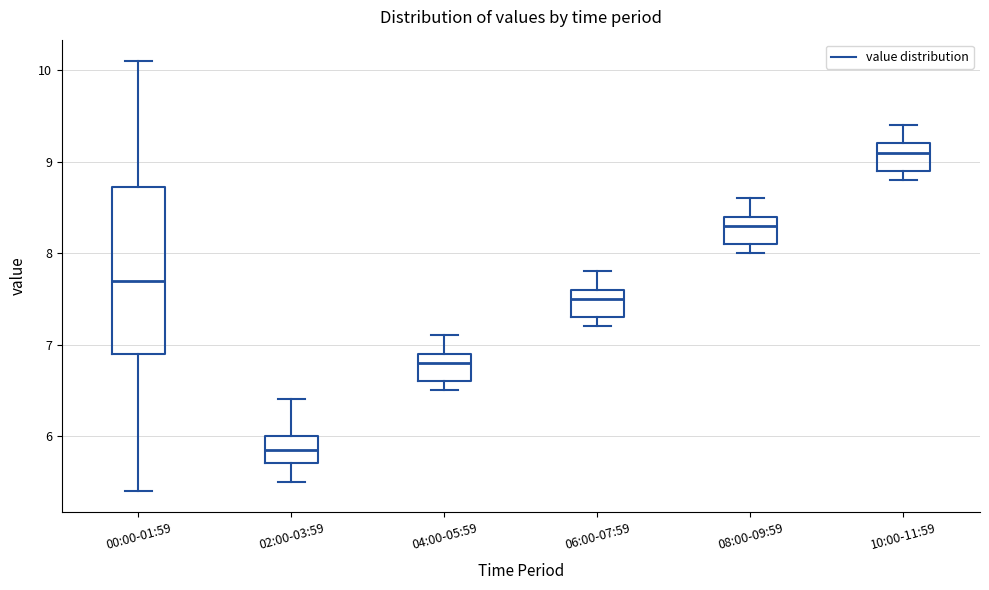

Reading left to right, transcribe this box plot: for each box, give where its median line is, the range the box spans, and where its two whiskers end, as read against the y-axis. The values are not printed on the chart, so give them approximately, as read against the axis.

00:00-01:59: median 7.7, box 6.9 to 8.7, whiskers 5.4 to 10.1
02:00-03:59: median 5.9, box 5.7 to 6.0, whiskers 5.5 to 6.4
04:00-05:59: median 6.8, box 6.6 to 6.9, whiskers 6.5 to 7.1
06:00-07:59: median 7.5, box 7.3 to 7.6, whiskers 7.2 to 7.8
08:00-09:59: median 8.3, box 8.1 to 8.4, whiskers 8.0 to 8.6
10:00-11:59: median 9.1, box 8.9 to 9.2, whiskers 8.8 to 9.4